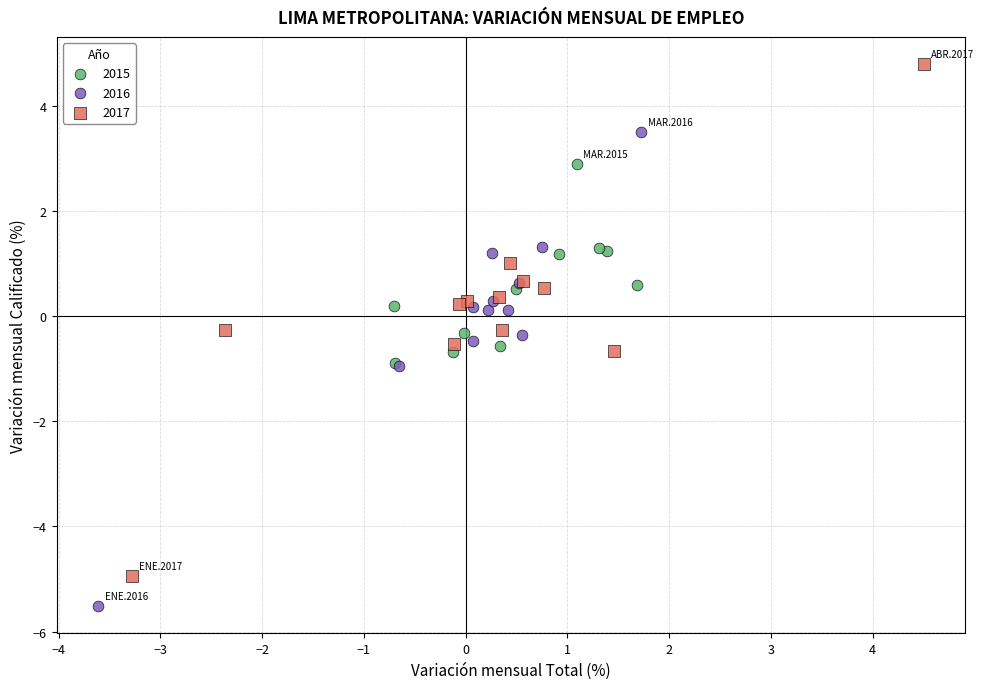

Which series contains the highest Y value?

2017